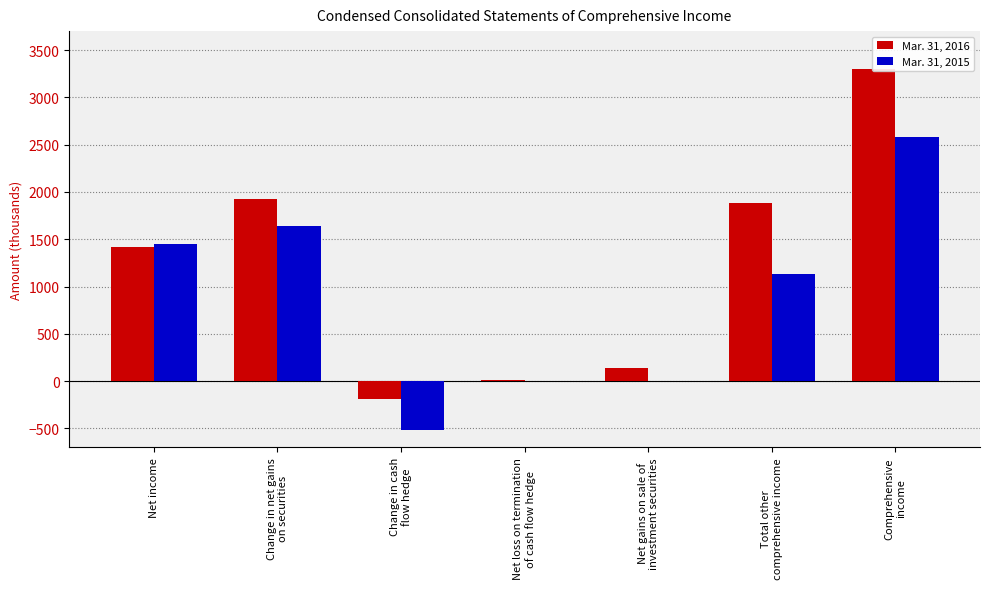

At Change in net gains
on securities, list the series in order from smallest to largest.

Mar. 31, 2015, Mar. 31, 2016